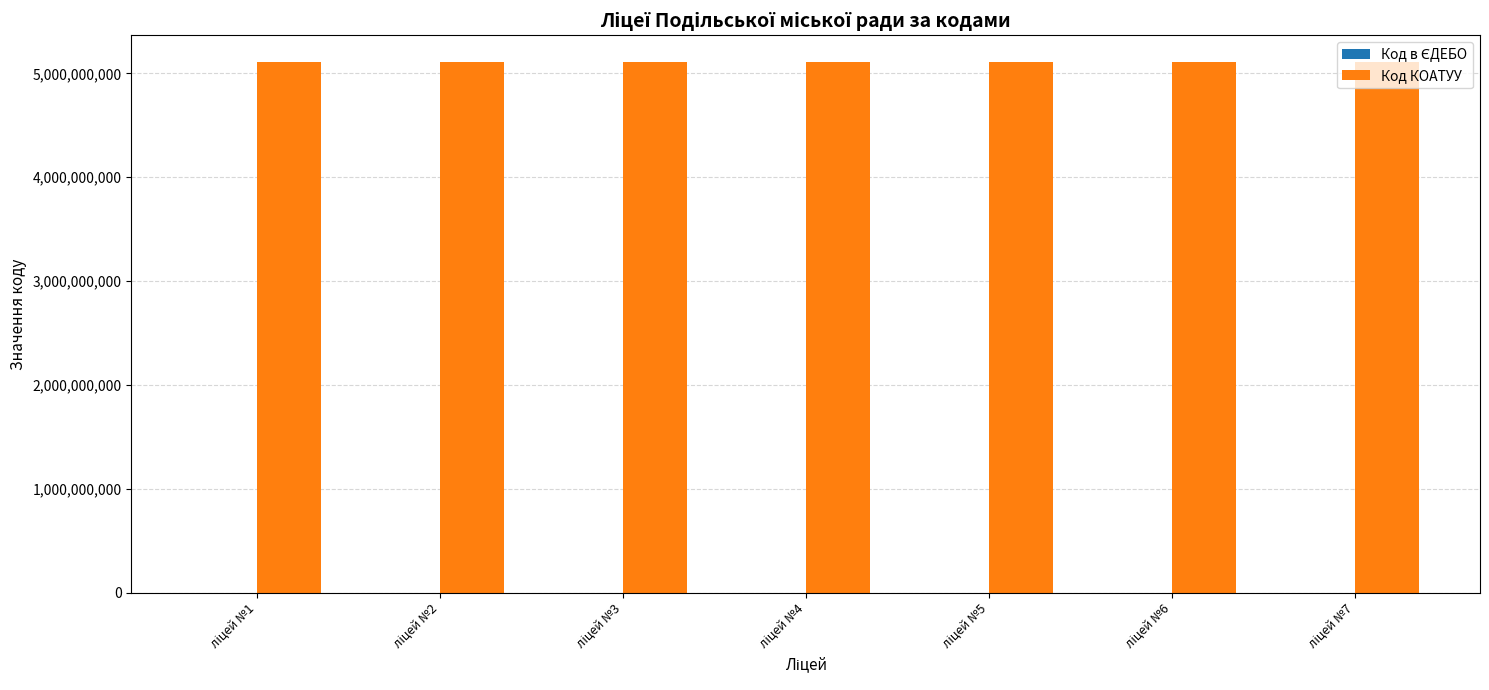

What is the average value of the Код КОАТУУ series?

5111200000